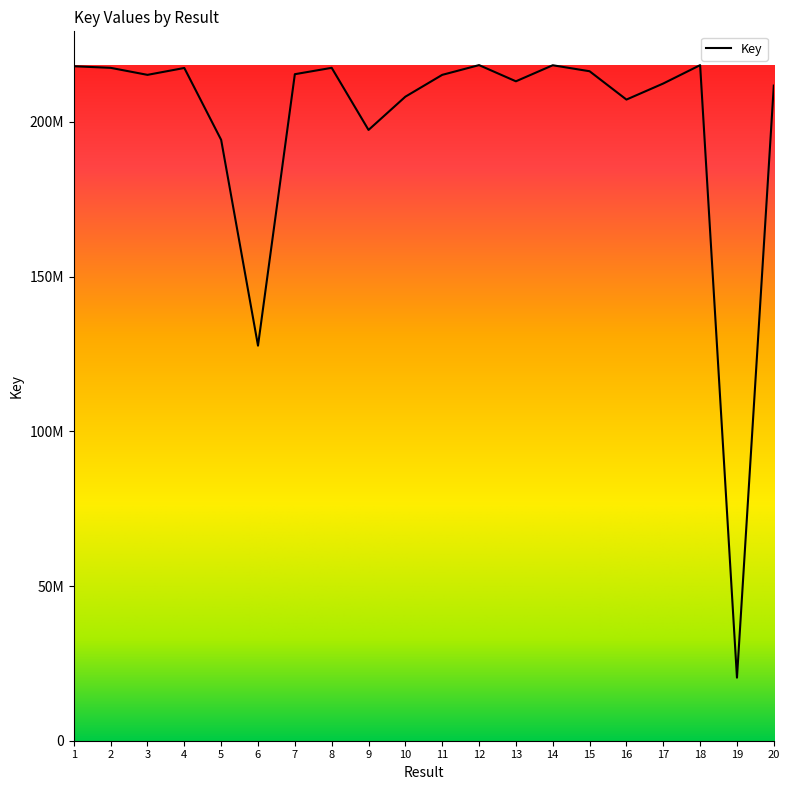

Does the chart display data point markers on the line(s)?

No